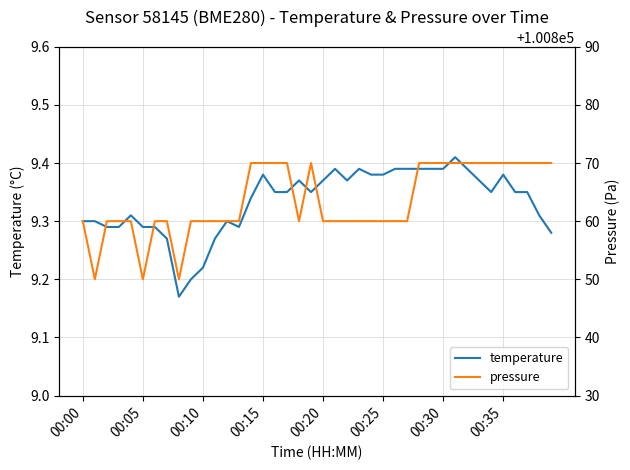

What is the sum of all temperature values?

373.4